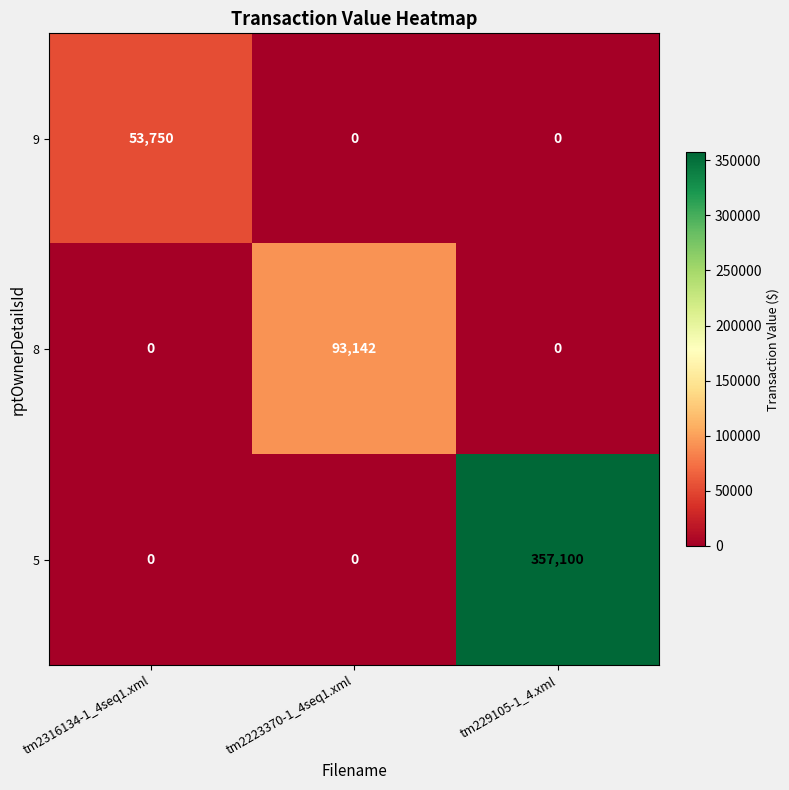

Is the value of 9 at tm229105-1_4.xml greater than the value of 8 at tm2223370-1_4seq1.xml?

No